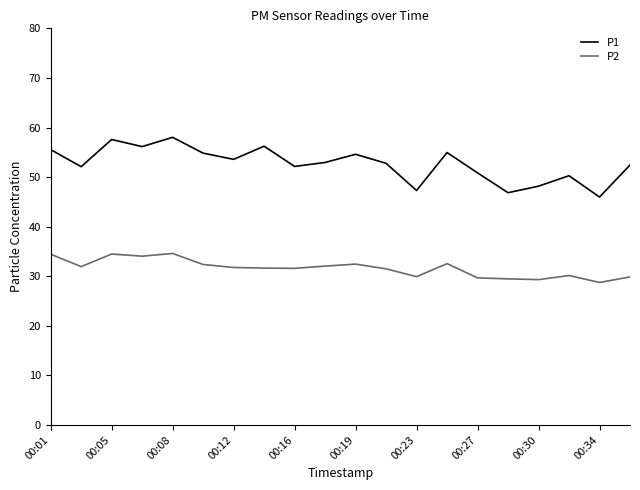

True or false: P1 and P2 intersect in this chart.

False